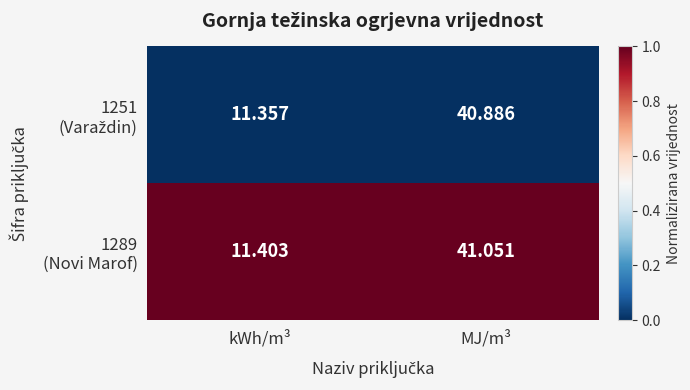

Which label corresponds to the largest value in the chart?

MJ/m³